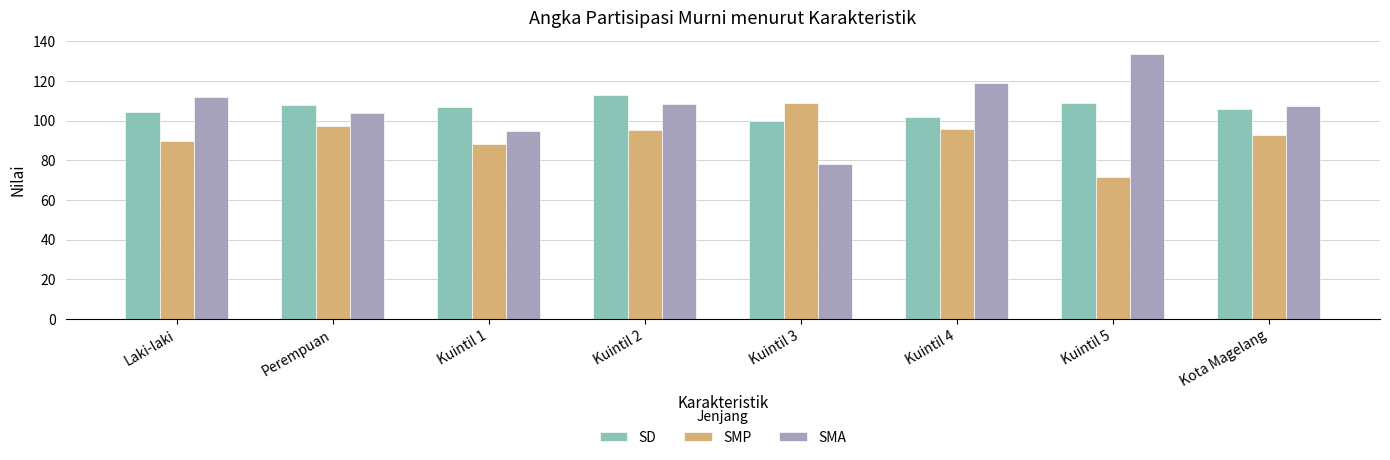

What is the value of the SMA bar at the 4th from the left?

108.6